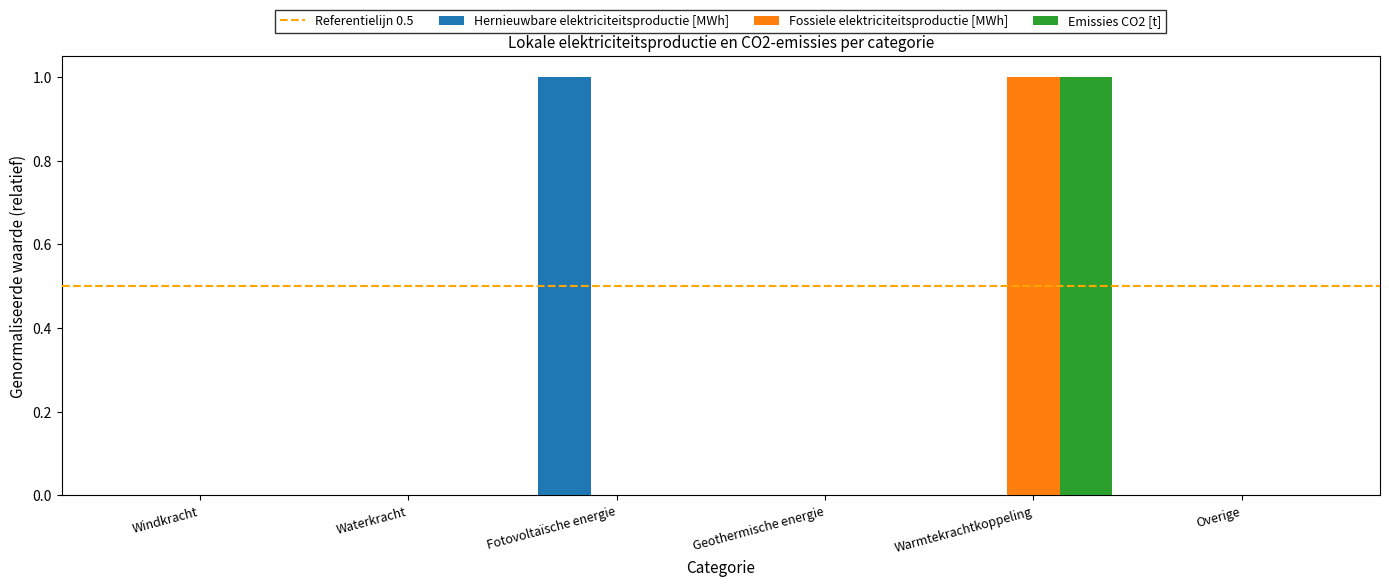

Is the value of Emissies CO2 [t] at Fotovoltaïsche energie greater than the value of Hernieuwbare elektriciteitsproductie [MWh] at Fotovoltaïsche energie?

No